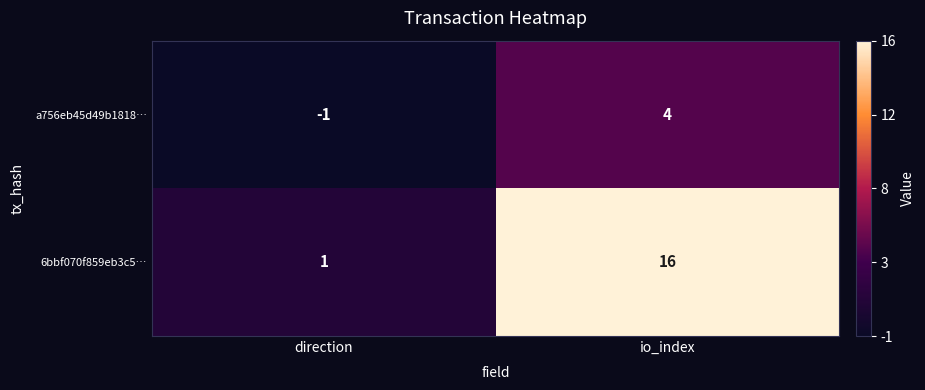

What is the difference between the maximum and minimum values in the 6bbf070f859eb3c5… series?

15